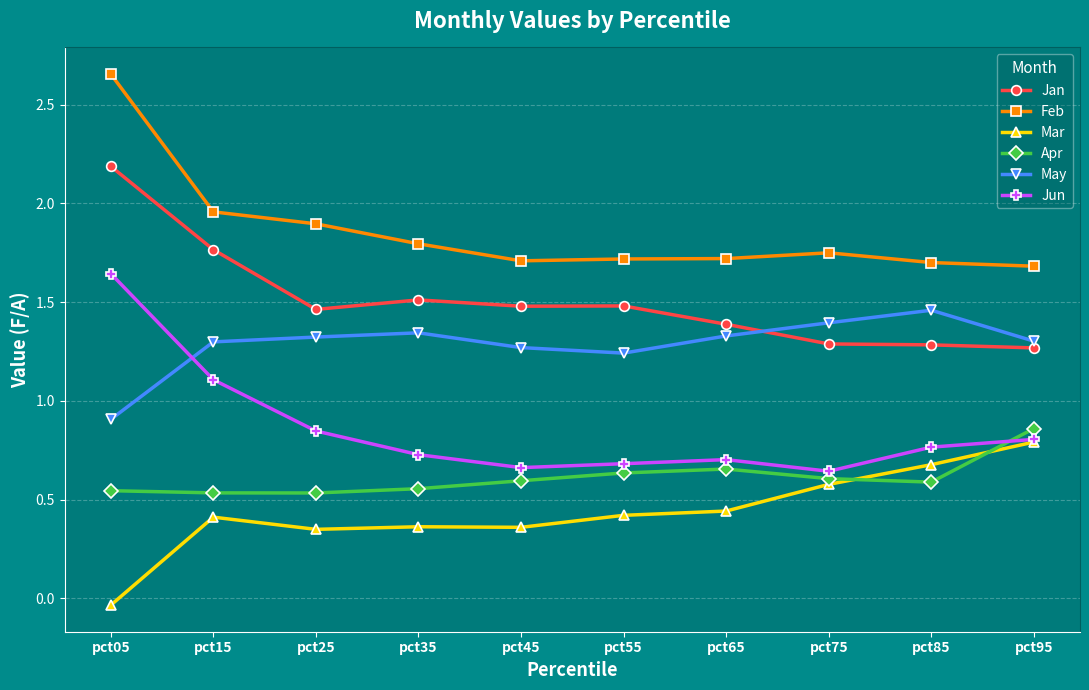

Rank the series by their maximum value, from lowest to highest.

Mar, Apr, May, Jun, Jan, Feb